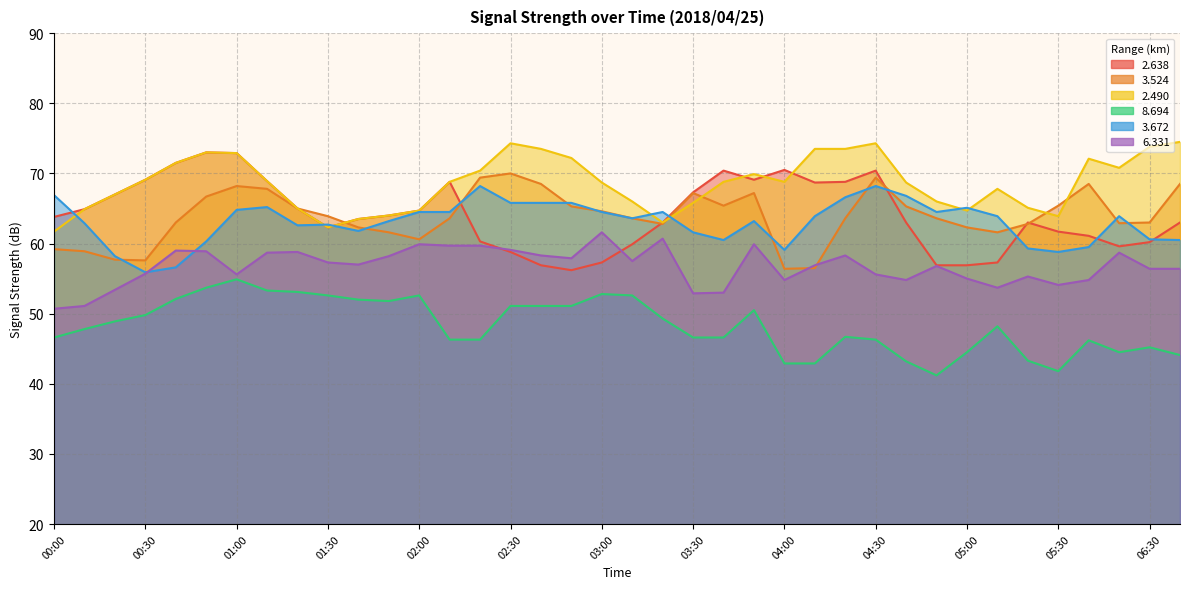

Which series has the largest range (max minus min)?

  2.638